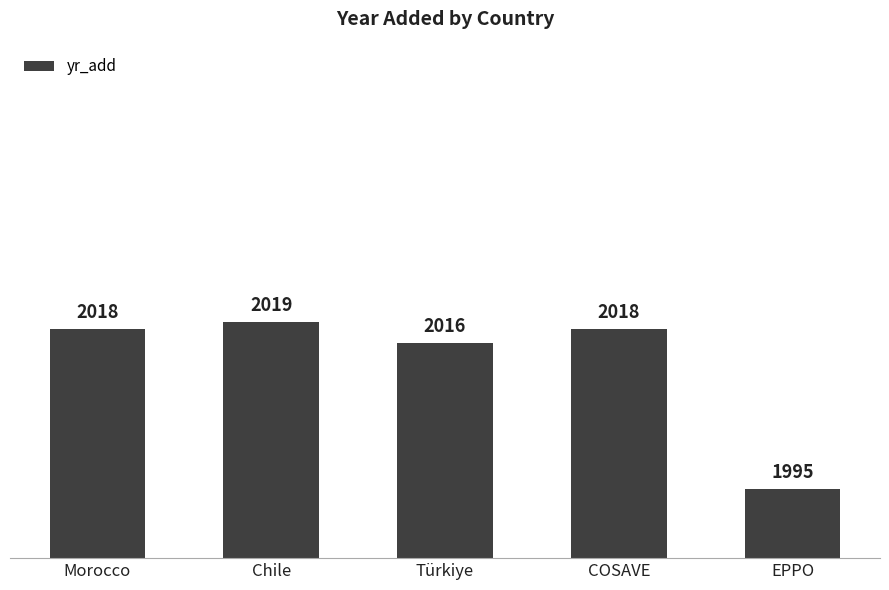

True or false: the data shows 1995 at EPPO.

True